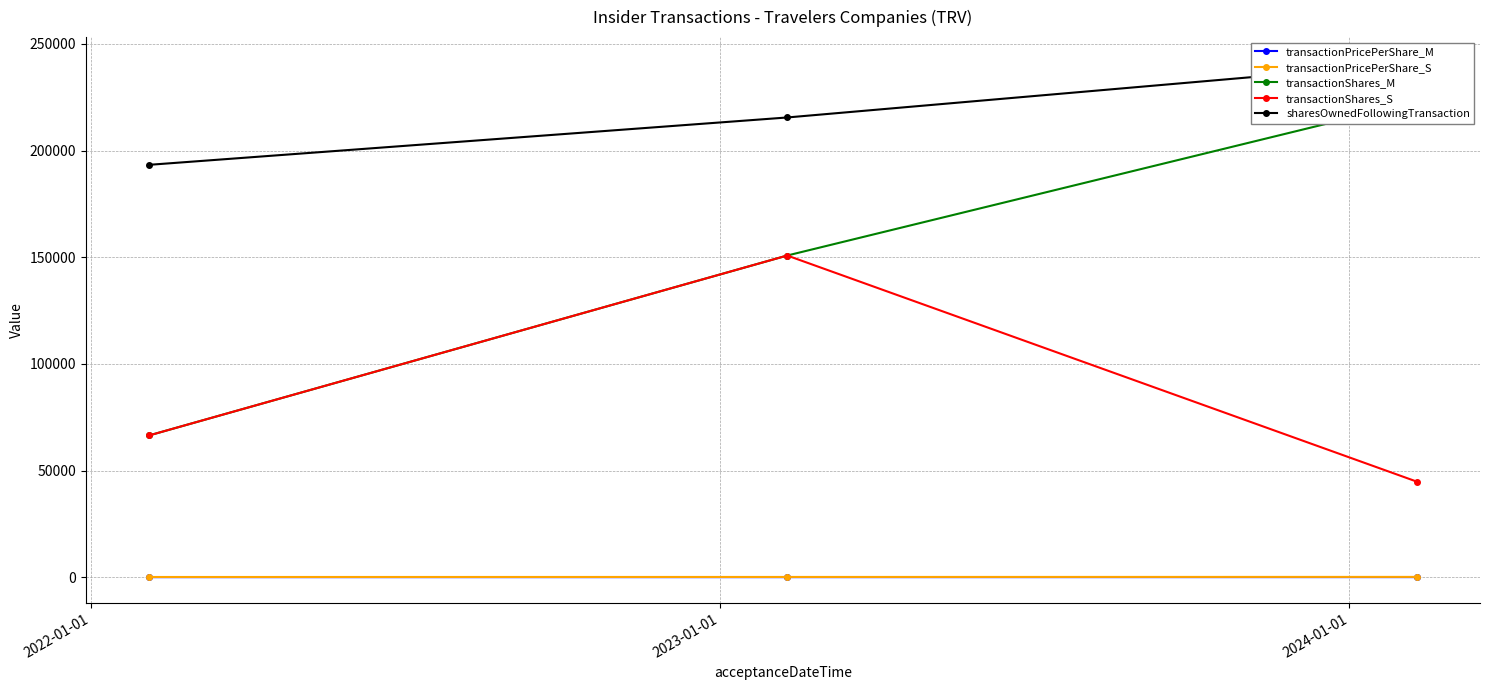

What is the approximate value of transactionPricePerShare_M at 2023-01-01?

118.8